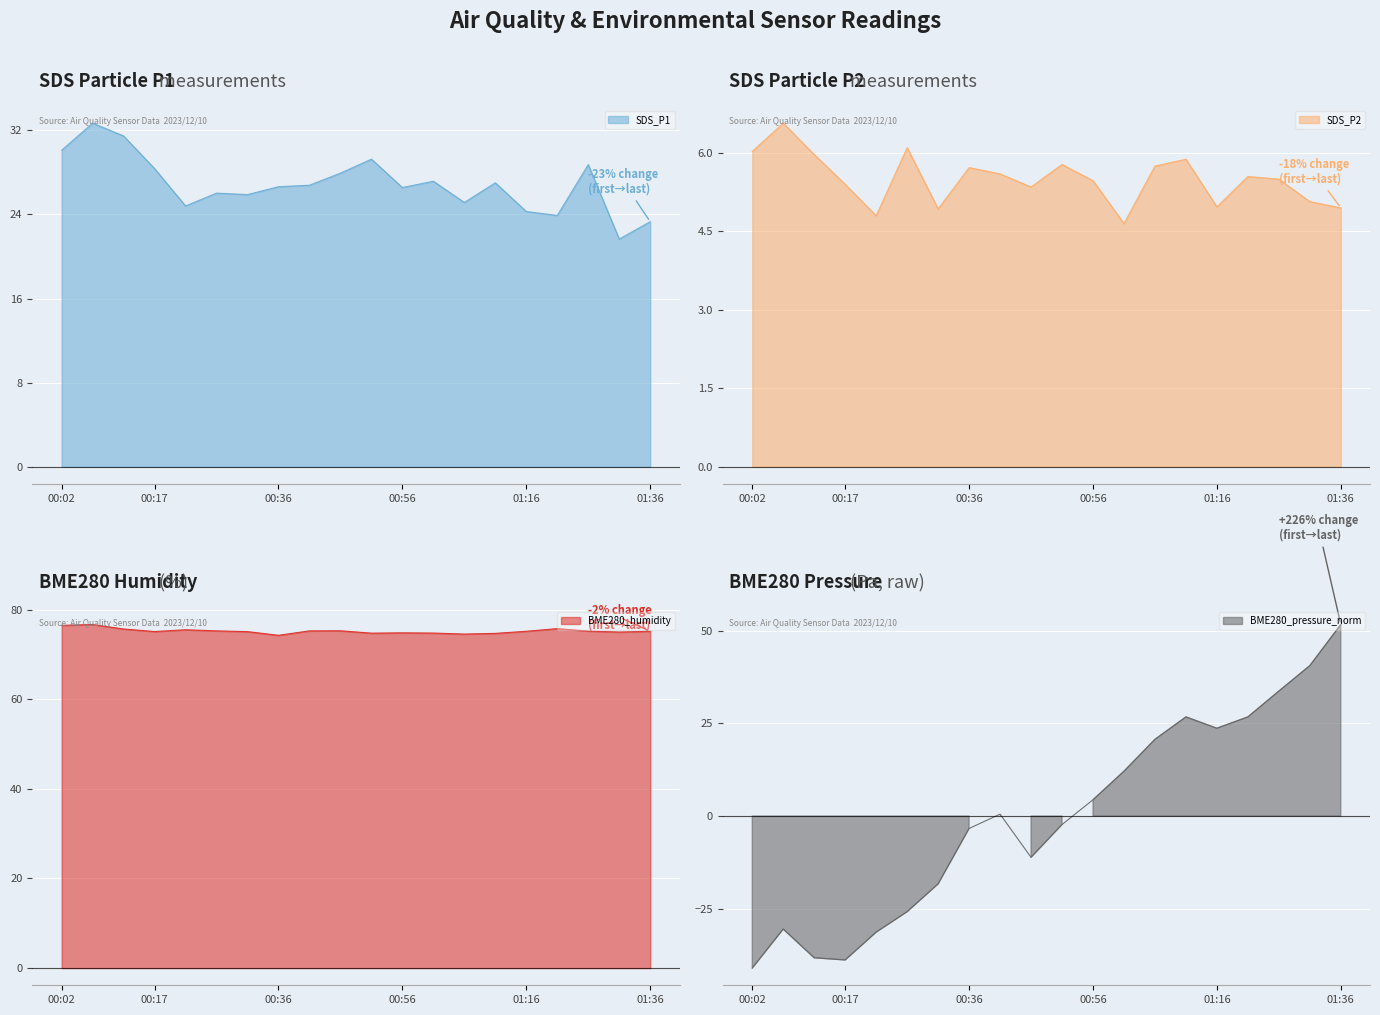

How many series are shown in this chart?

4